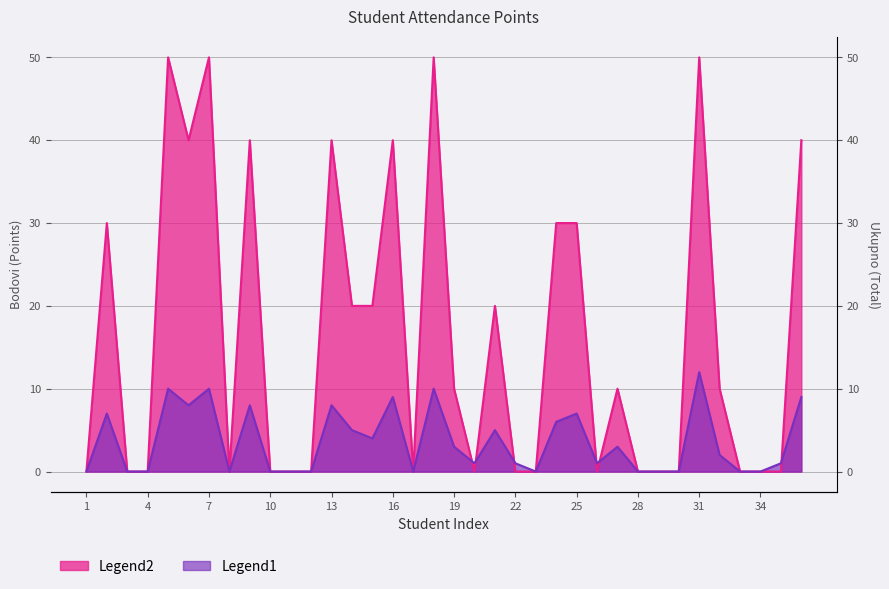

The Legend1 series shows -24 at 29. True or false?

False